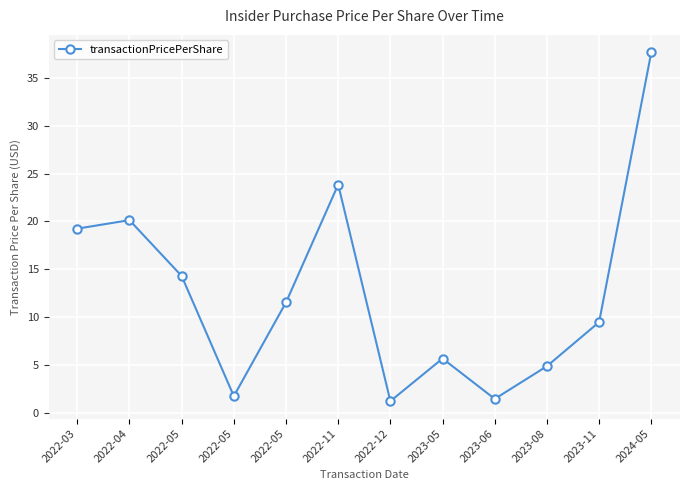

How many lines are shown in the chart?

1